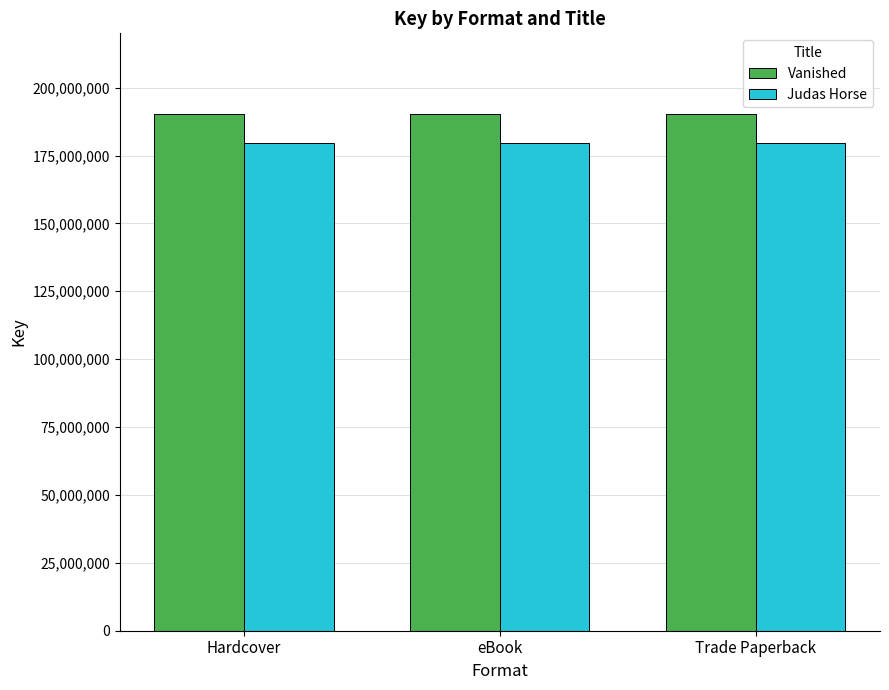

What value does the Judas Horse series have at Trade Paperback?

179478501